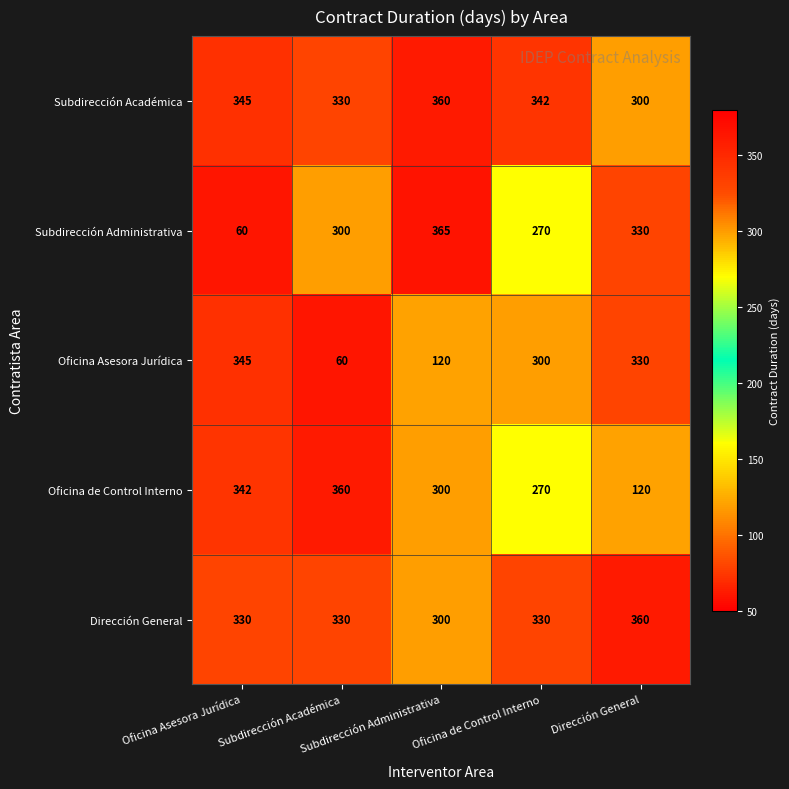

What is the greatest value displayed?

365